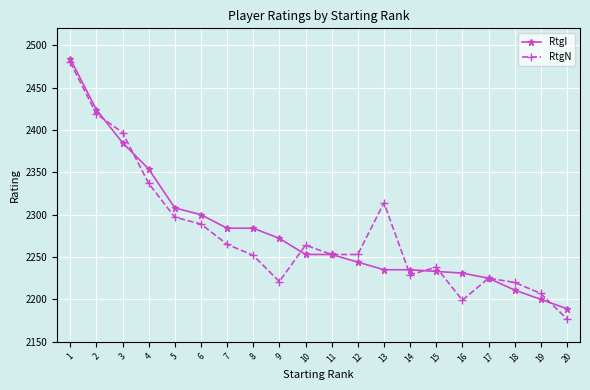

What are all the series names shown in the legend?

RtgI, RtgN